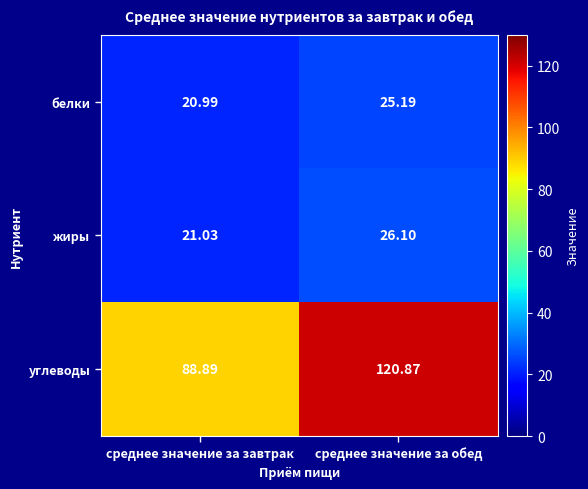

At how many categories does at least one series exceed 42?

2